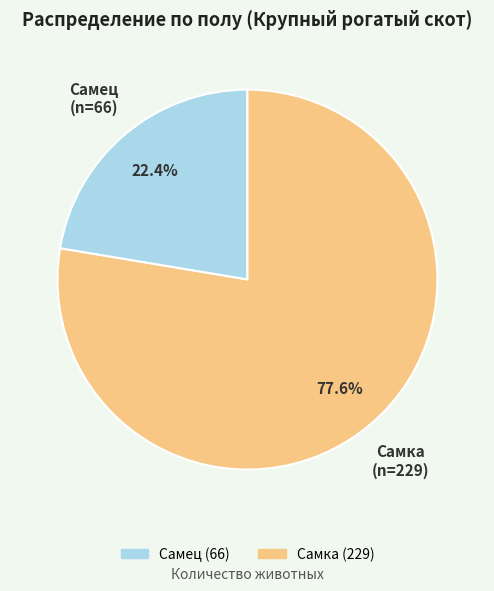

What is the smallest slice in the pie chart?

Самец